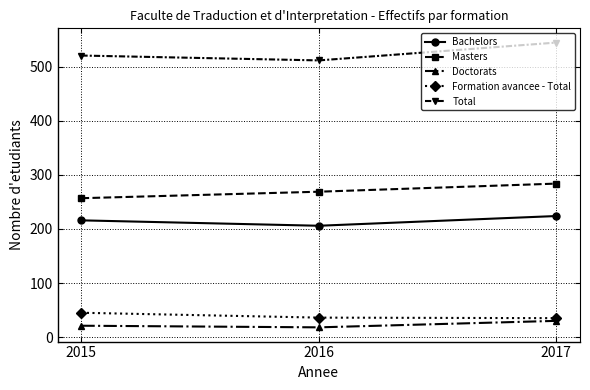

Is the value of Total at 2017 greater than the value of Masters at 2016?

Yes